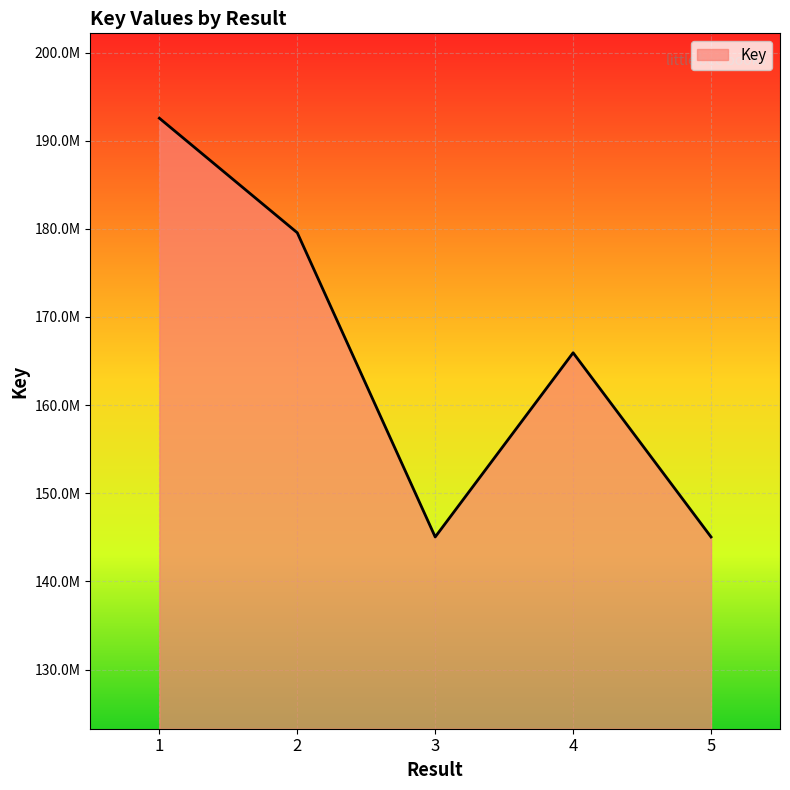

Does the chart display data point markers on the line(s)?

No